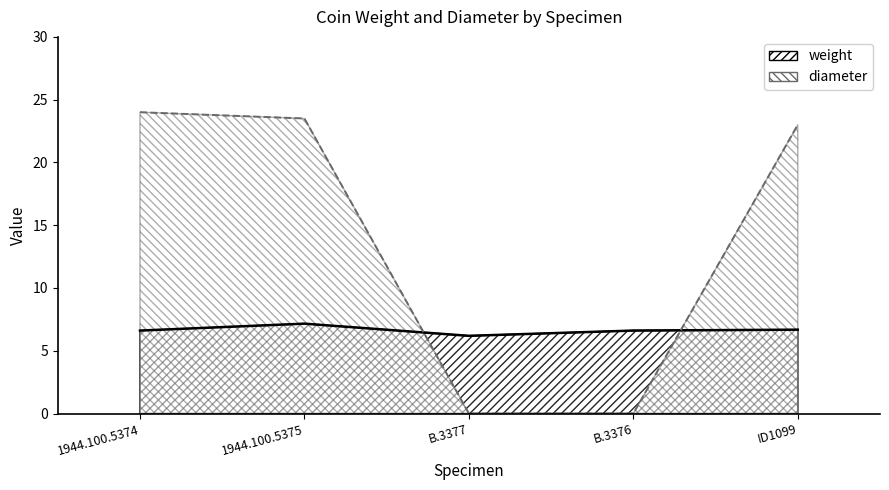

Which series has the largest range (max minus min)?

diameter